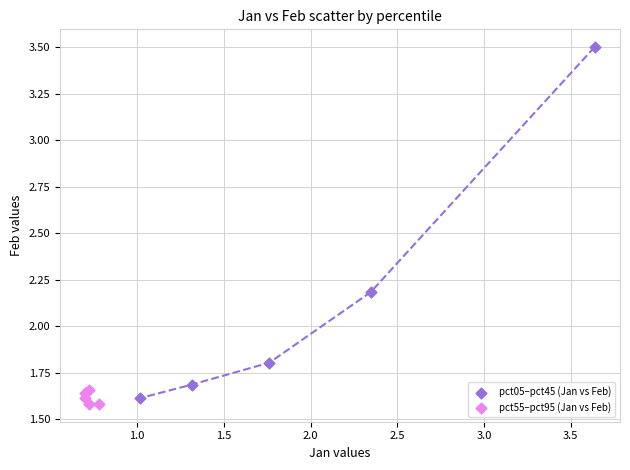

Which series contains the lowest Y value?

pct55–pct95 (Jan vs Feb)